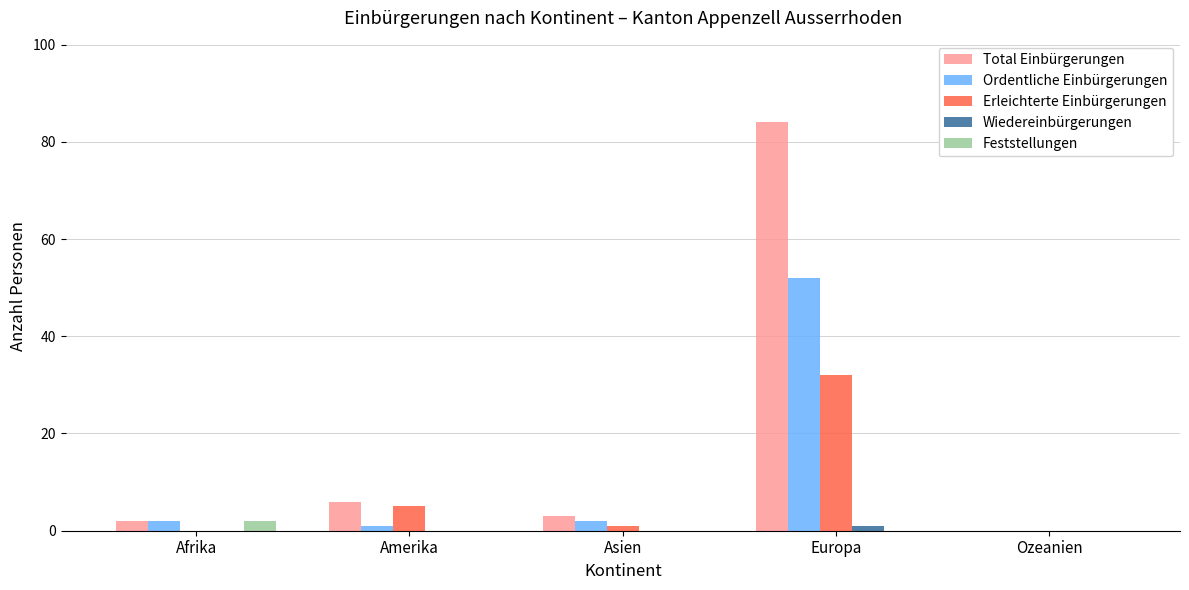

The value of Ordentliche Einbürgerungen at Ozeanien is -28. True or false?

False